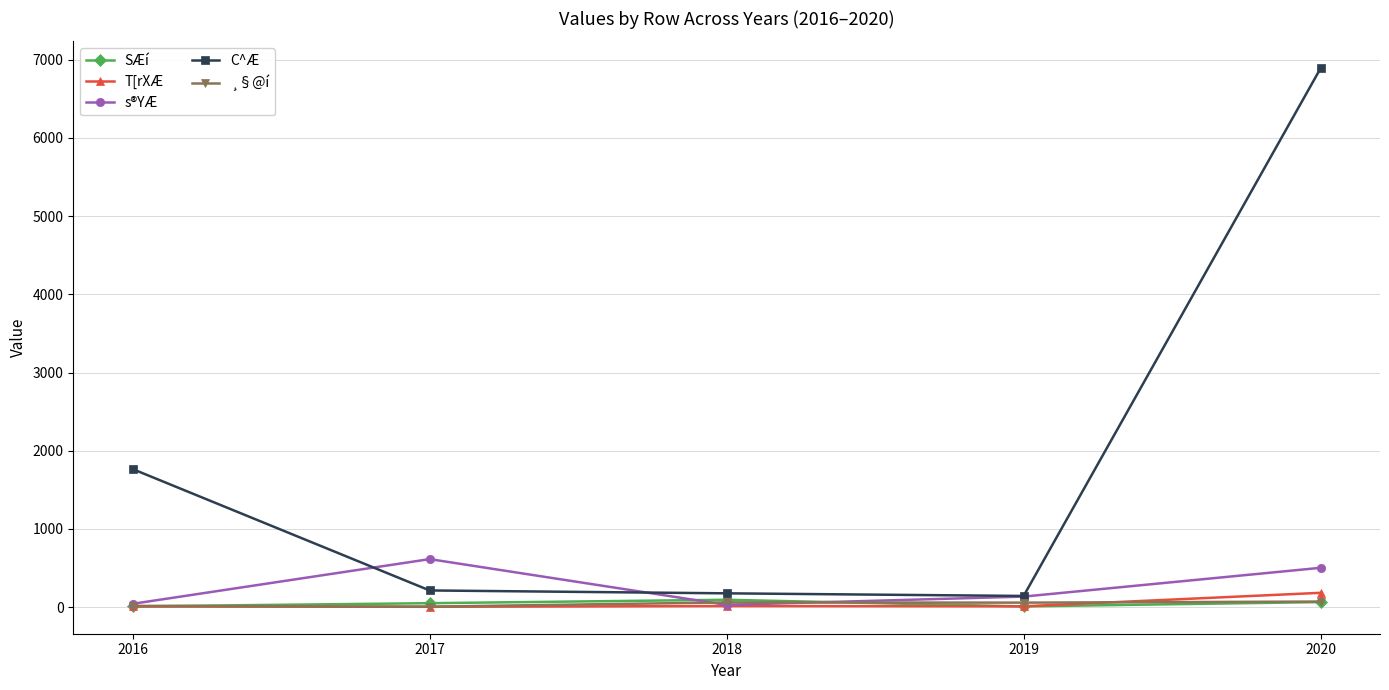

What is the greatest value displayed?

6889.4